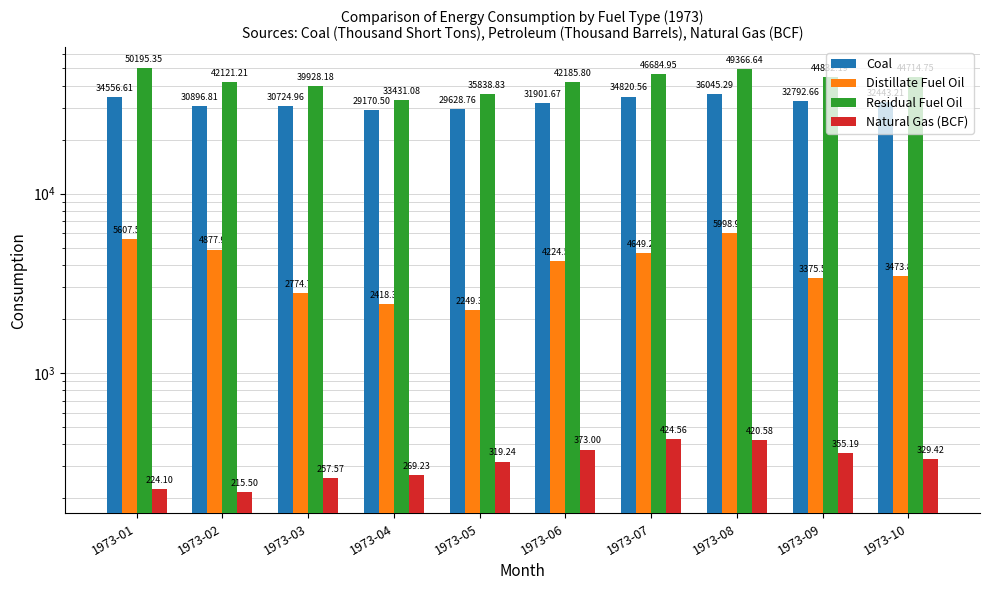

Is it true that Coal equals 51828.6 at 1973-05?

False